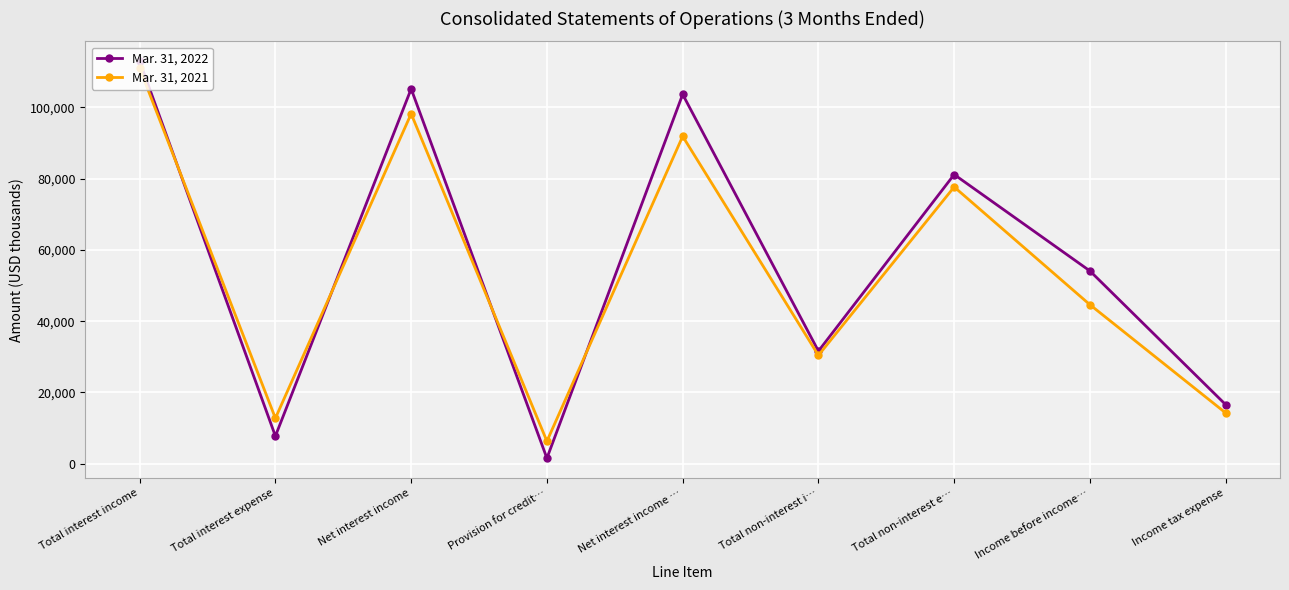

Is the value of Mar. 31, 2022 at Net interest income greater than the value of Mar. 31, 2021 at Income before income…?

Yes